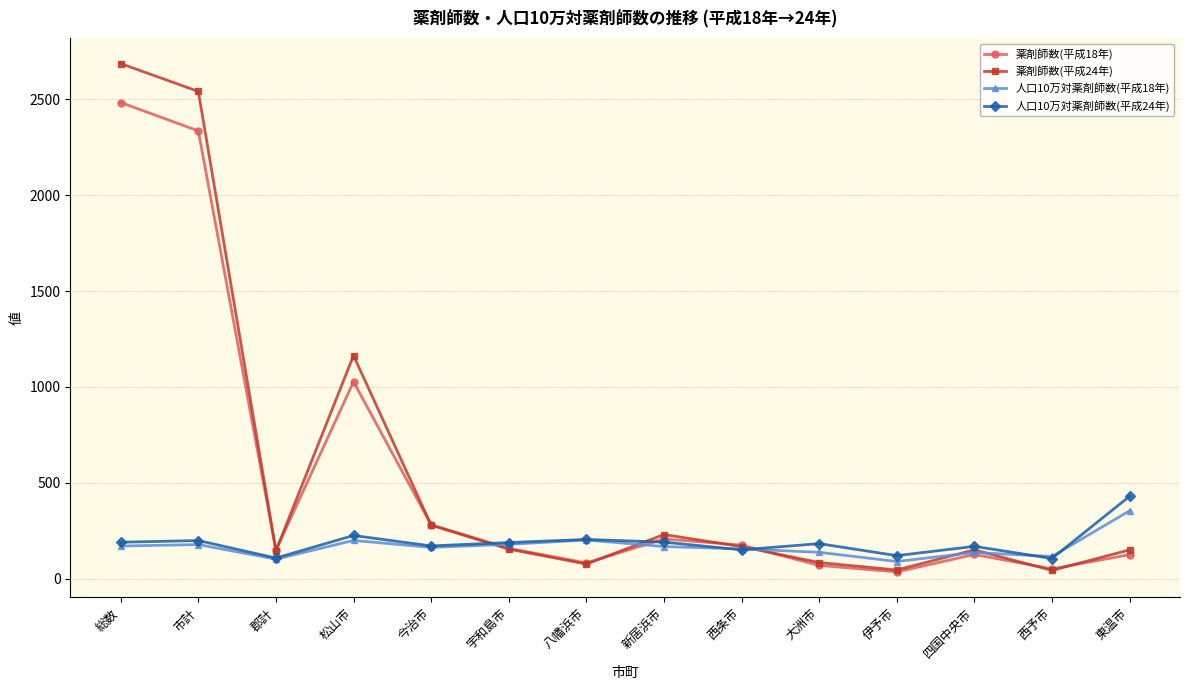

At which category is the sum across all series the highest?

総数